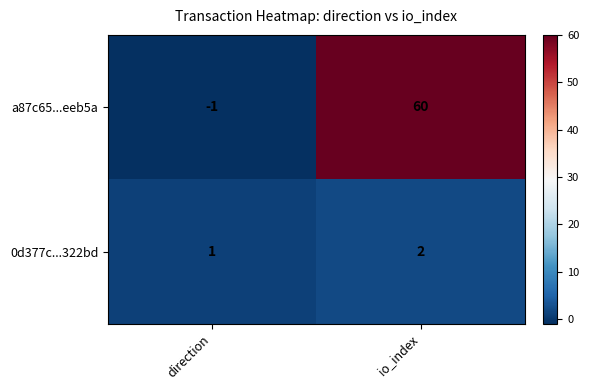

Which label corresponds to the smallest value in the chart?

direction